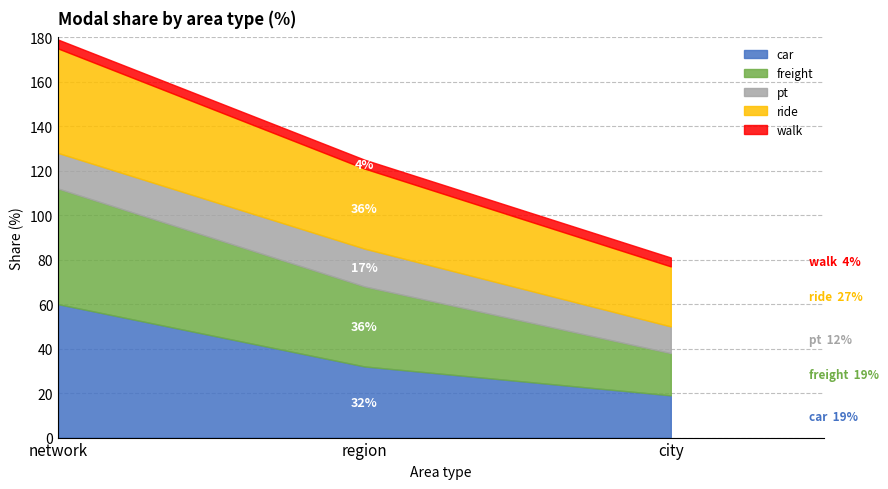

What are all the series names shown in the legend?

car, freight, pt, ride, walk